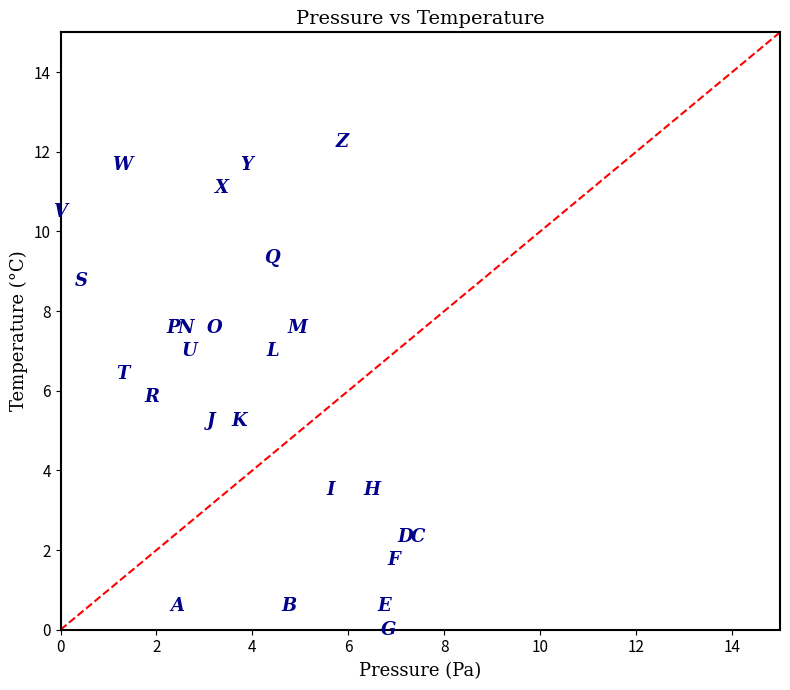

What is the range of Y values (max minus min)?

14.0